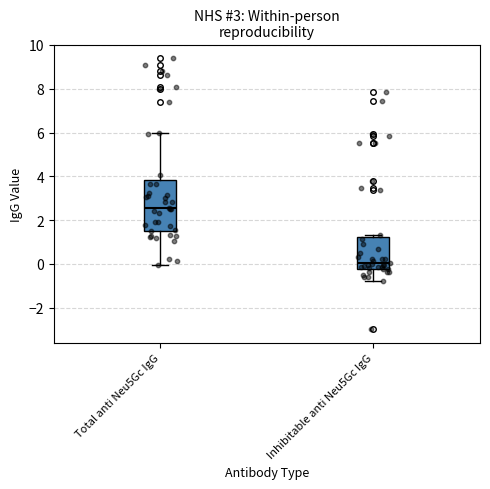

Which box is the tallest, from its lower edge to its upper edge?

Total anti Neu5Gc IgG